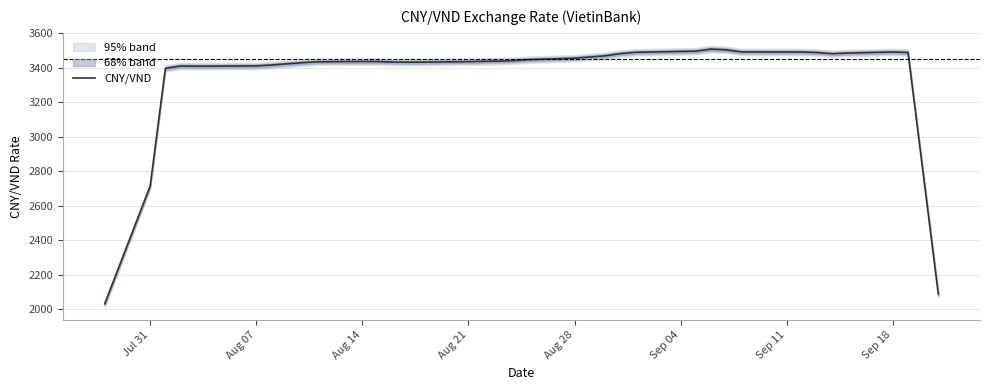

How many interior local valleys (lower than both neighbors) does the data have?

3